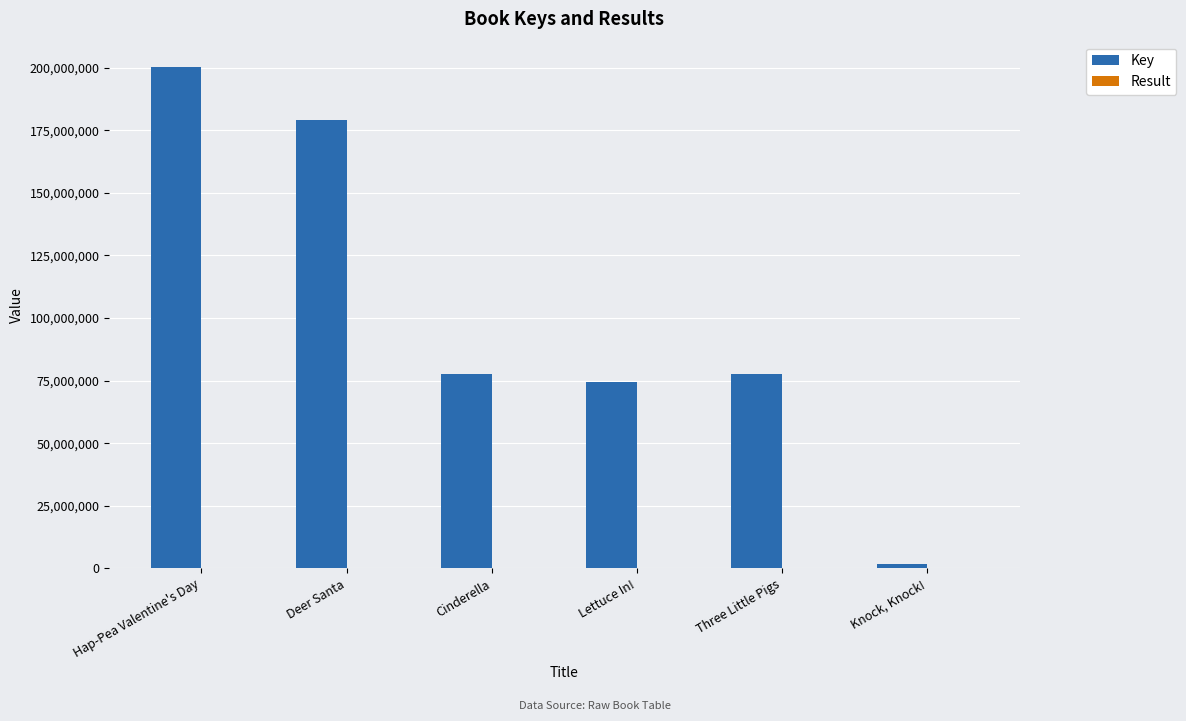

Which category has the highest value across all series?

Hap-Pea Valentine's Day